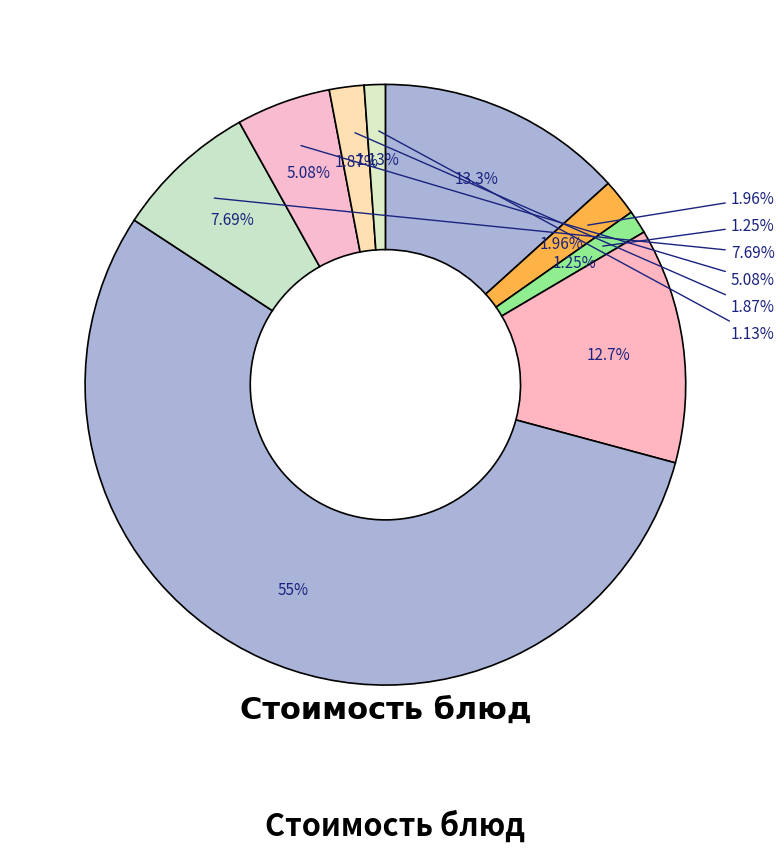

Is the sum of Хлеб ржаной and Чай с сахаром greater than half?

No